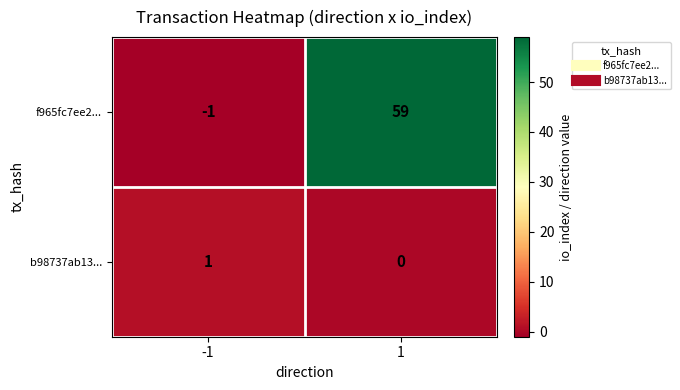

Reading left to right, list all the values displayed in this chart.

f965fc7ee2...: -1=-1	1=59
b98737ab13...: -1=1	1=0